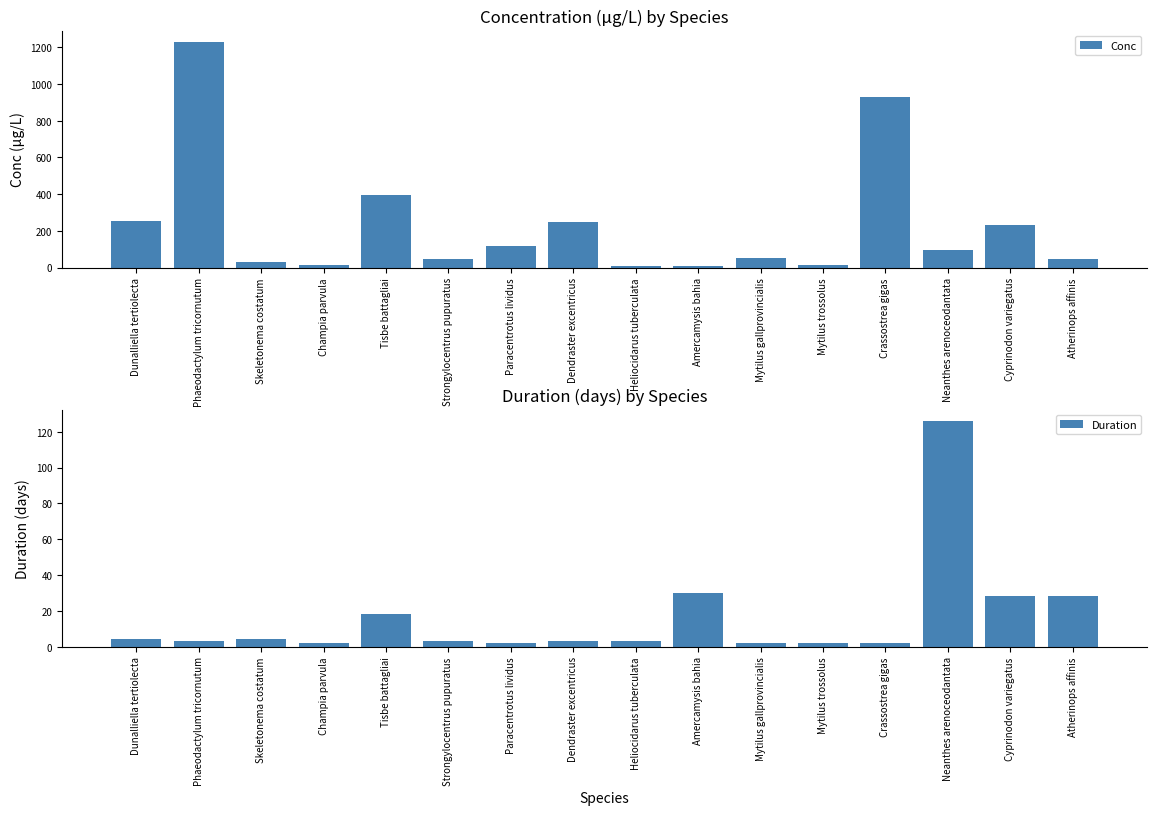

Is it true that Conc equals 10.0 at Heliocidarus tuberculata?

True